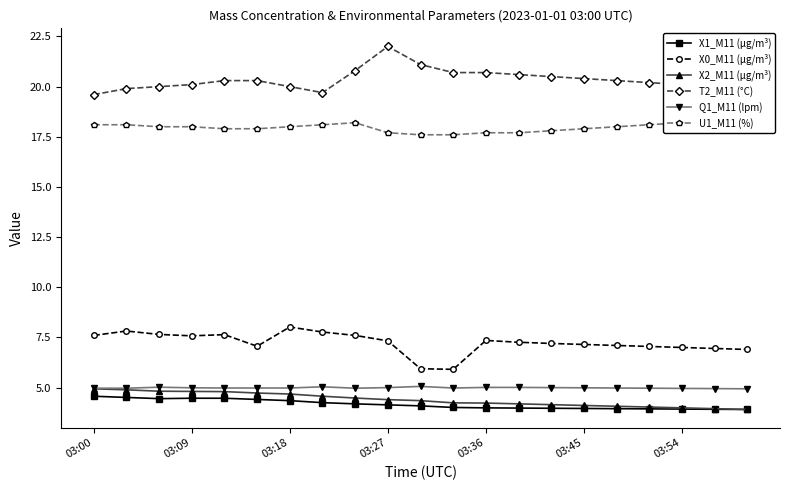

Is this an area chart (filled region under the line)?

No